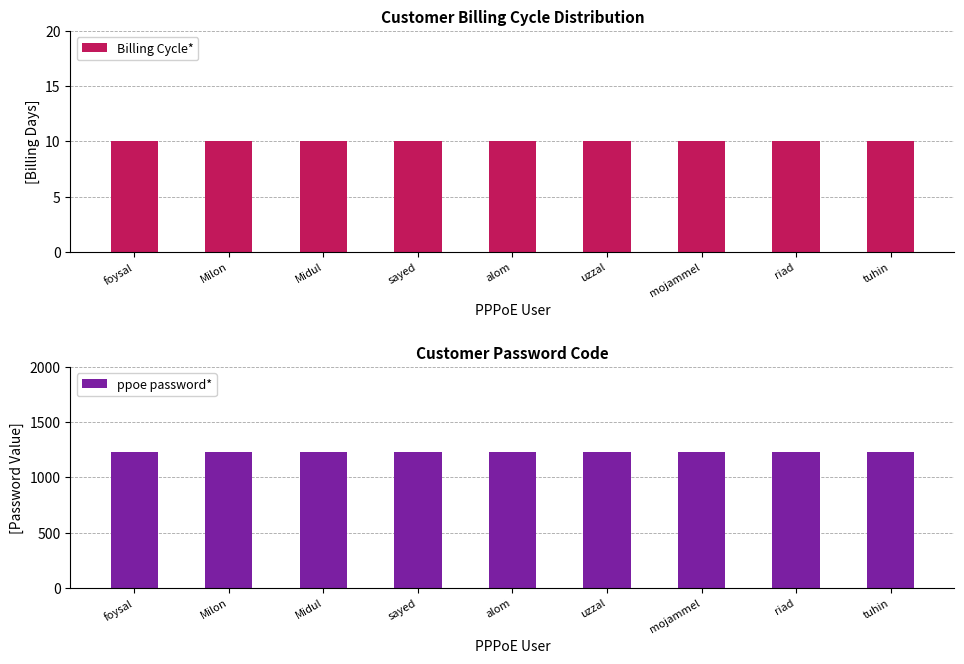

Is the value of Billing Cycle* at mojammel greater than the value of ppoe password* at Midul?

No